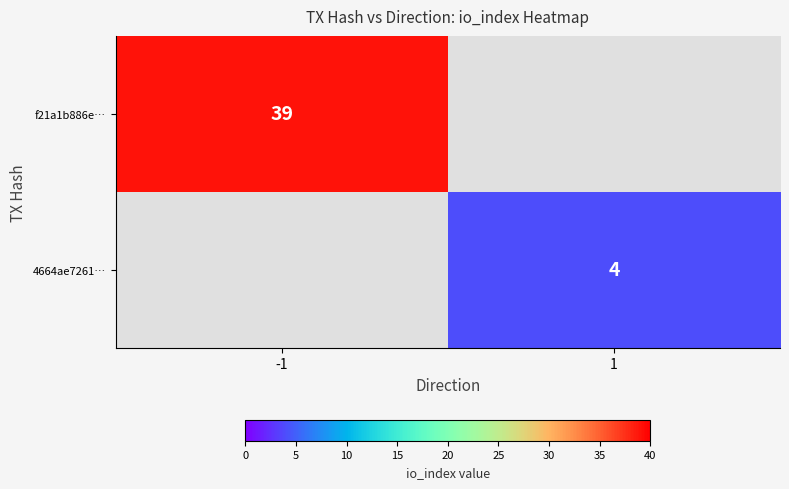

Is the value of f21a1b886e… at -1 greater than the value of 4664ae7261… at 1?

Yes